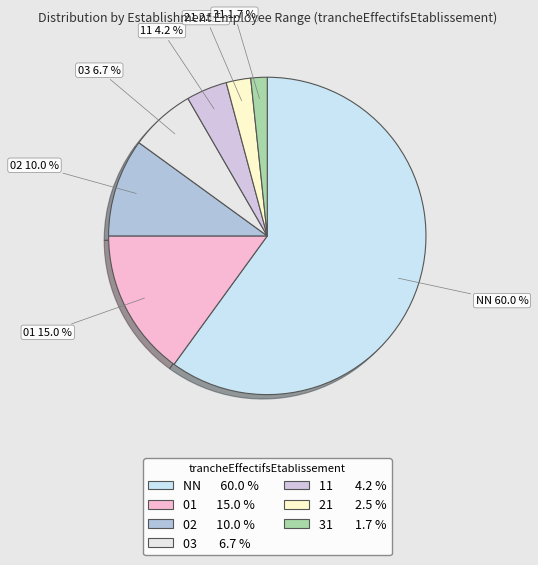

Does any single category account for the majority?

Yes